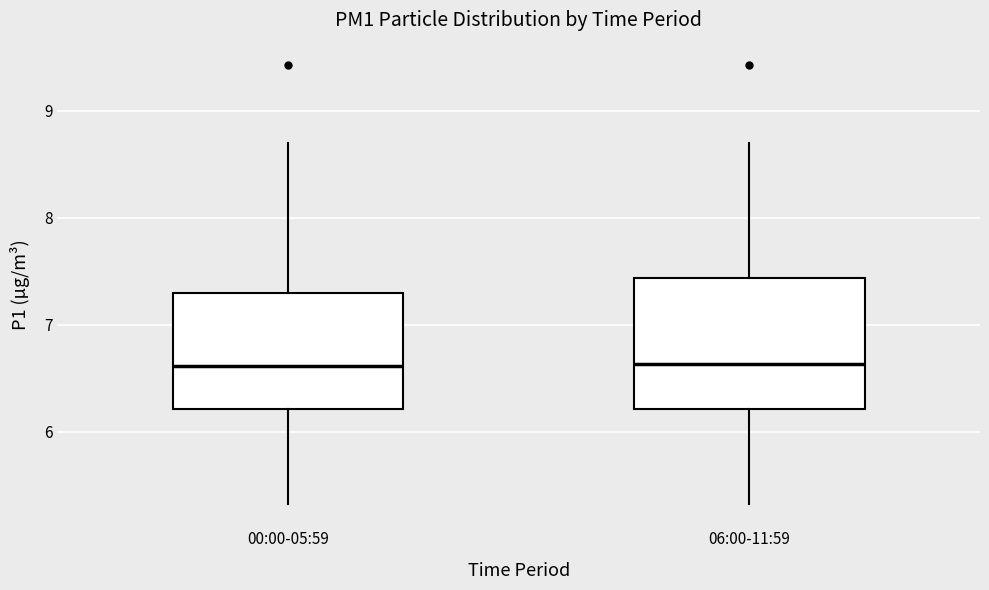

Reading left to right, read every box against the y-axis: the position of its median line, the range the box covers, and the ends of its whiskers. The values are not printed on the chart, so give them approximately, as read against the axis.

00:00-05:59: median 6.6, box 6.2 to 7.3, whiskers 5.3 to 8.7
06:00-11:59: median 6.6, box 6.2 to 7.4, whiskers 5.3 to 8.7